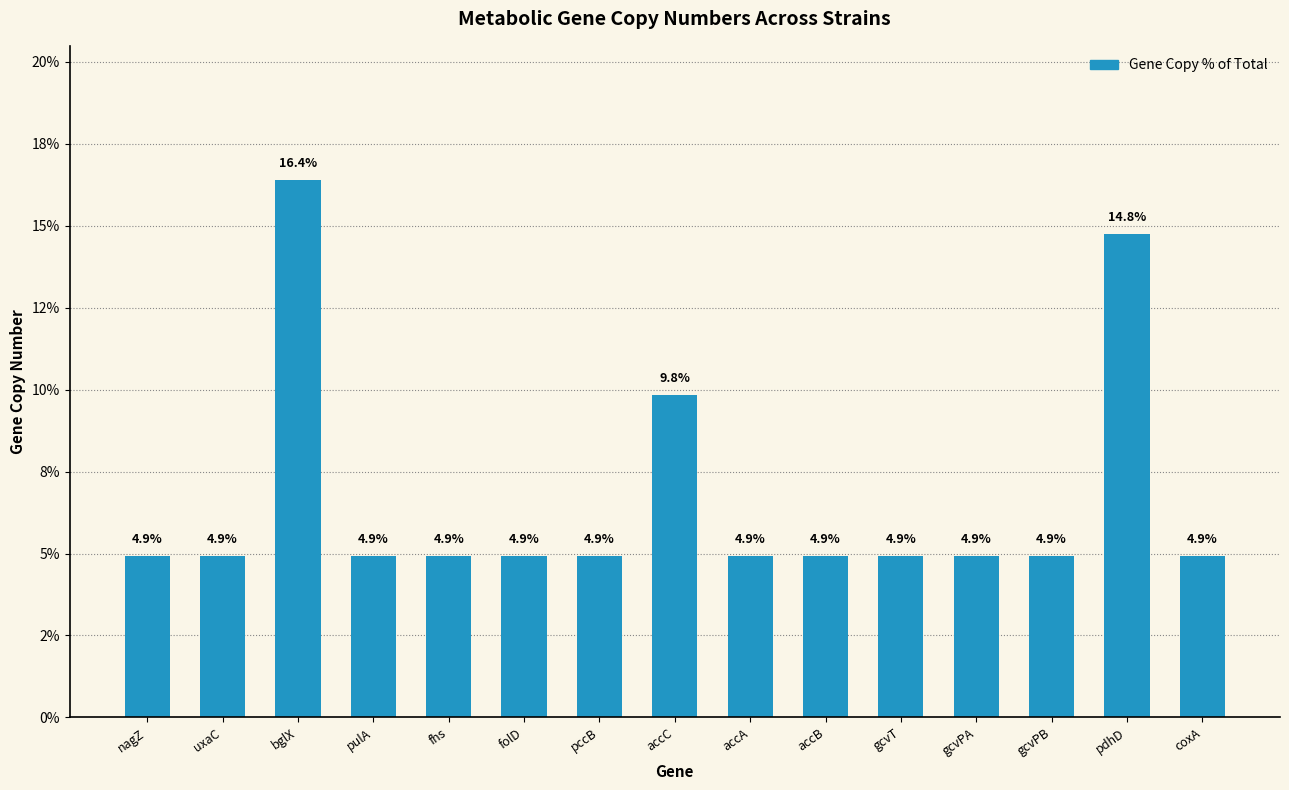

Are the bars horizontal?

No